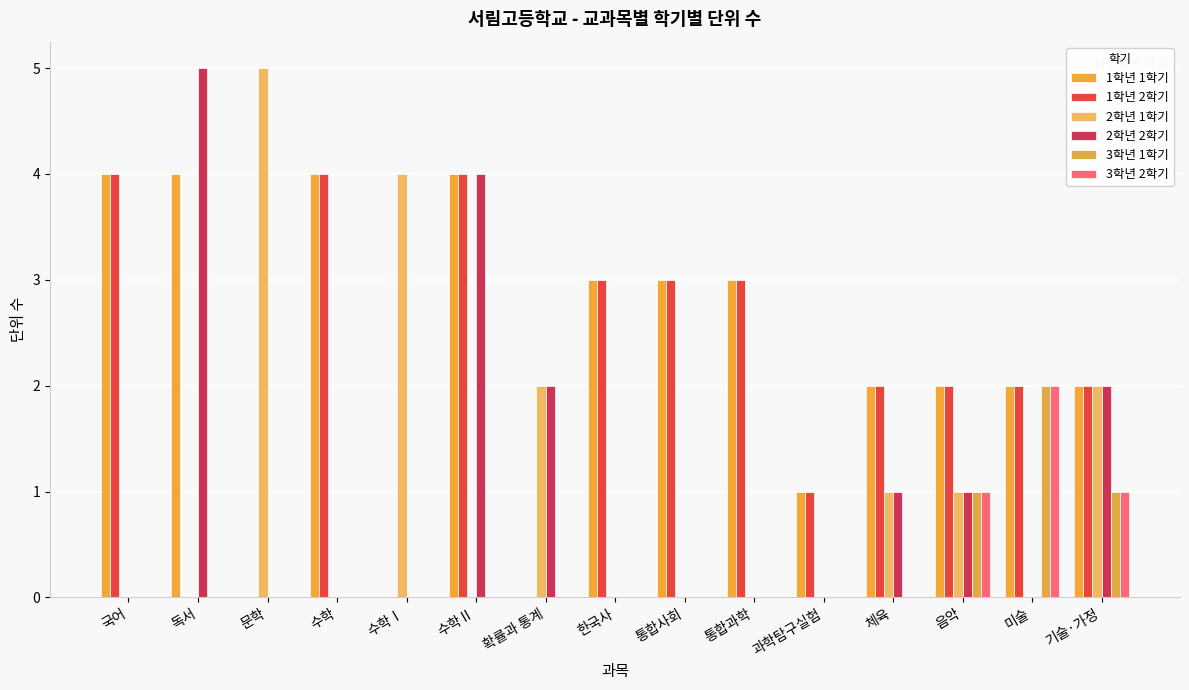

Does the chart contain stacked bars?

No